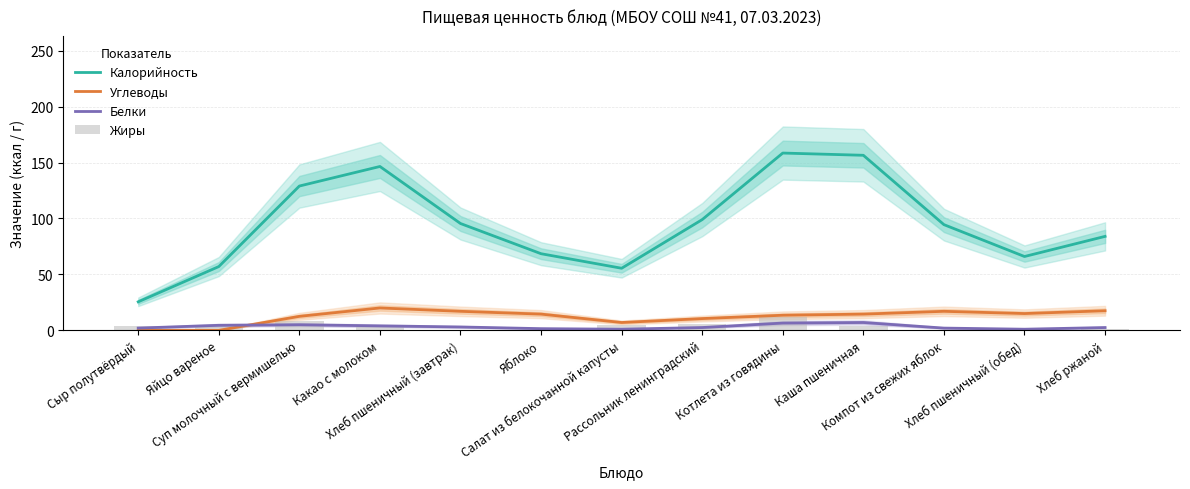

At how many categories does at least one series exceed 132?

3